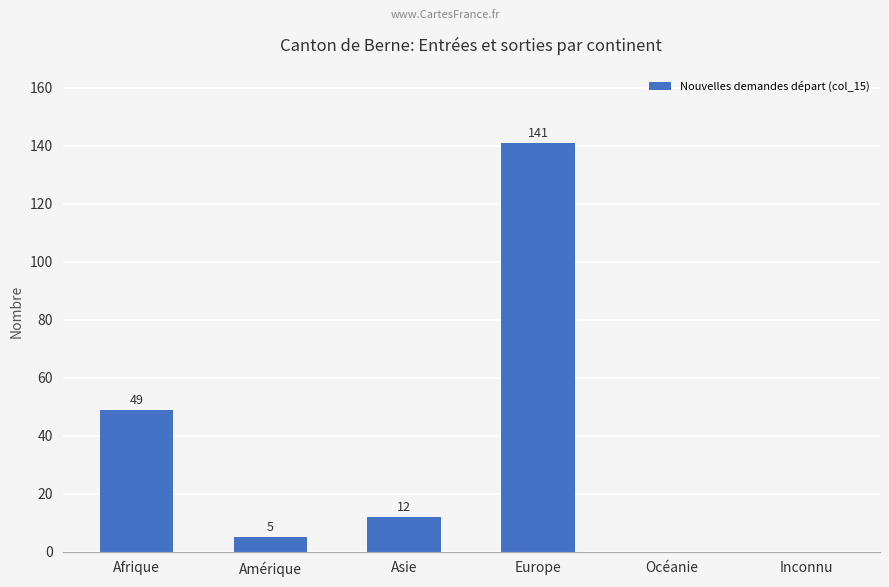

What is the sum of all values?

207